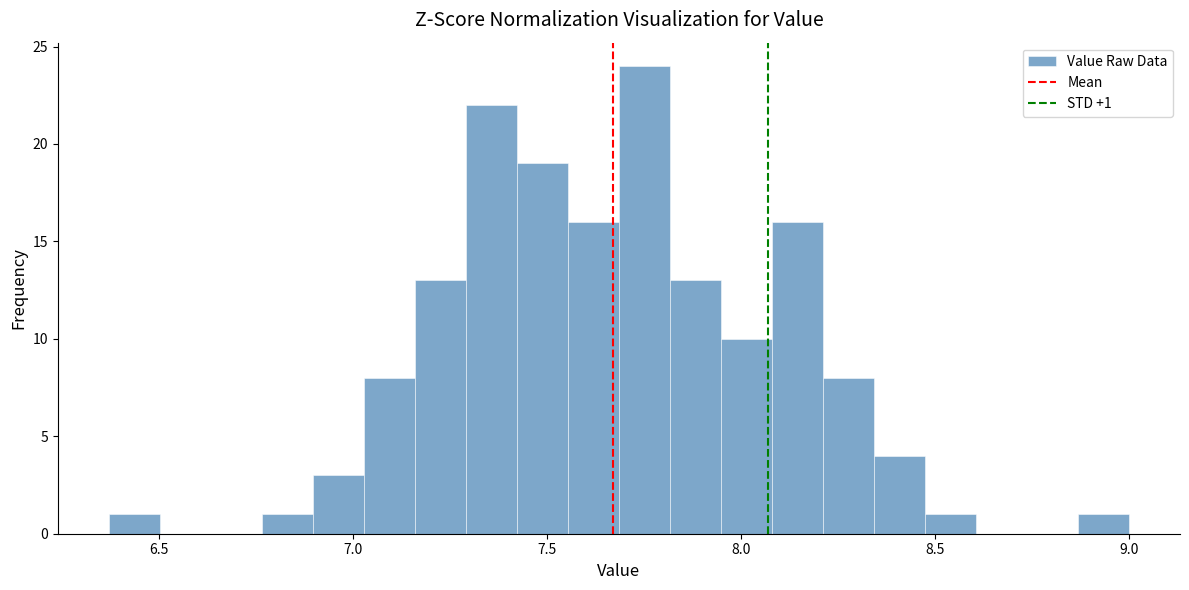

Read against the x-axis, roughly where is the centre of the tallest bar?

7.75